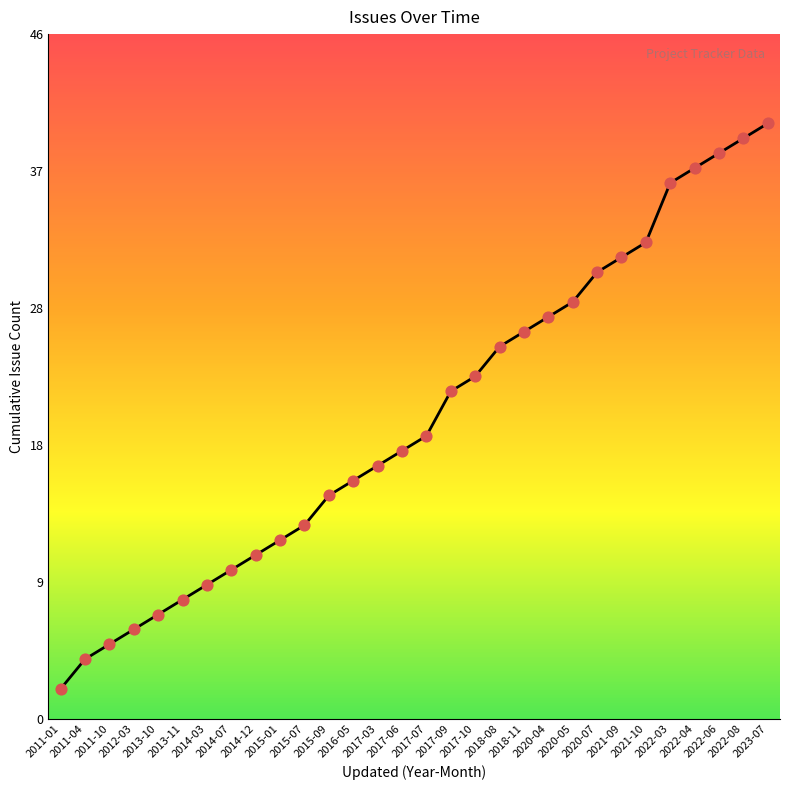

Between 2017-06 and 2014-12, which is larger?

2017-06